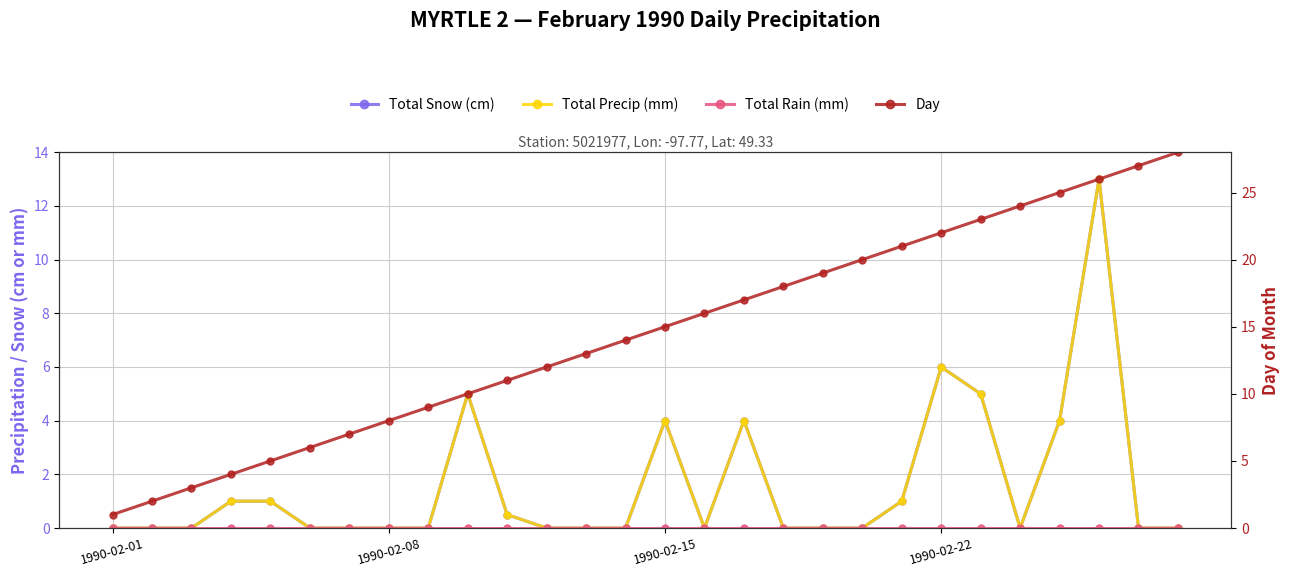

How many lines are shown in the chart?

4